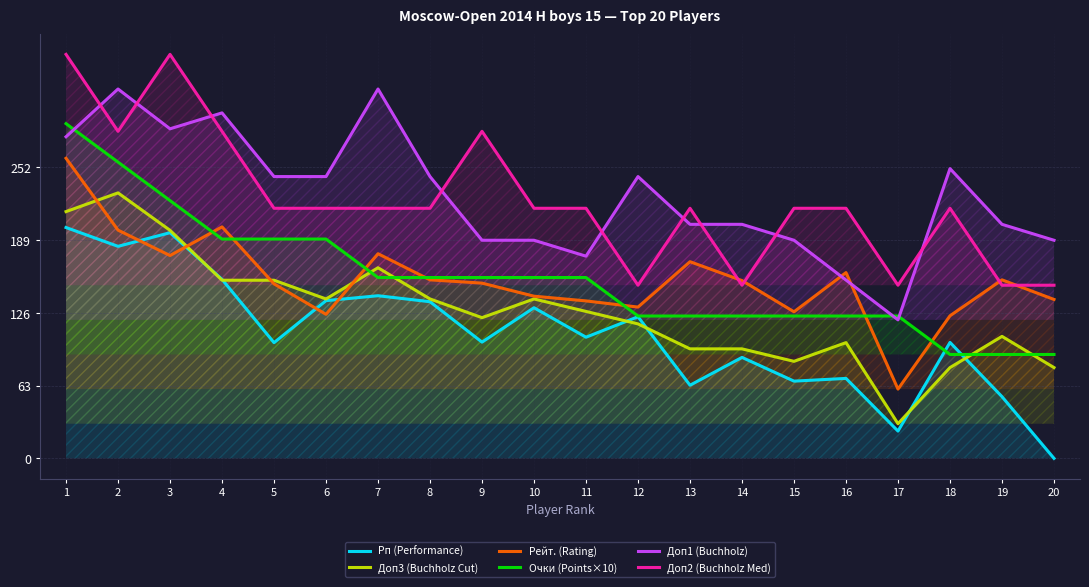

What is the difference between the maximum and second lowest values in the Рейт. (Rating) series?

136.5